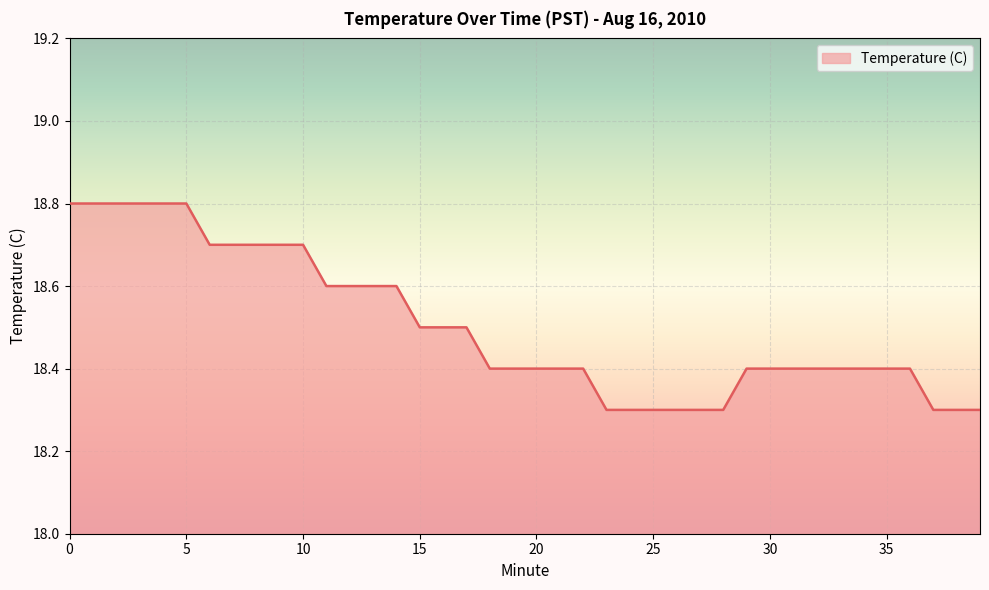

What is the greatest value displayed?

18.8